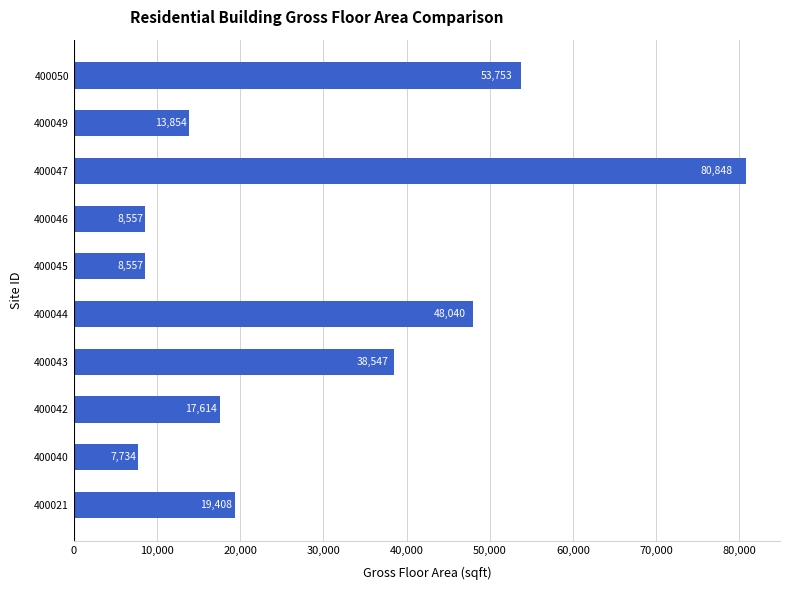

What is the maximum value shown in the chart?

80848